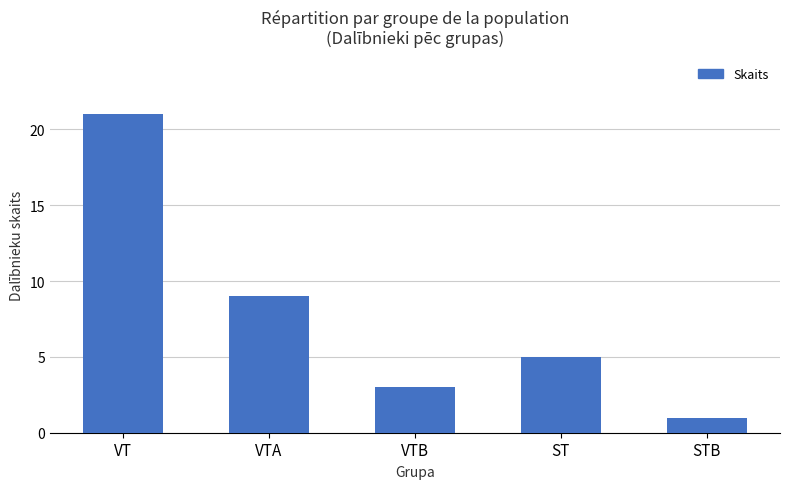

The chart shows a value of 5 at VTB. True or false?

False